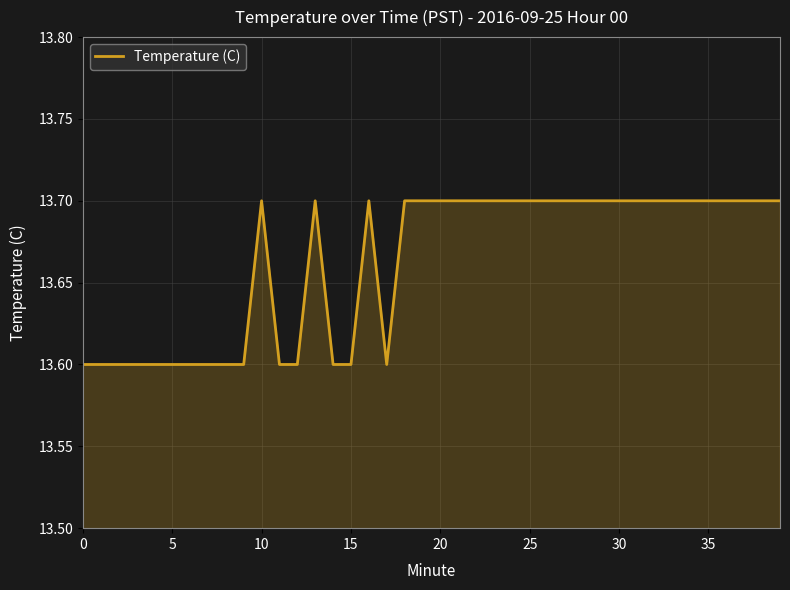

What is the smallest value displayed?

13.6